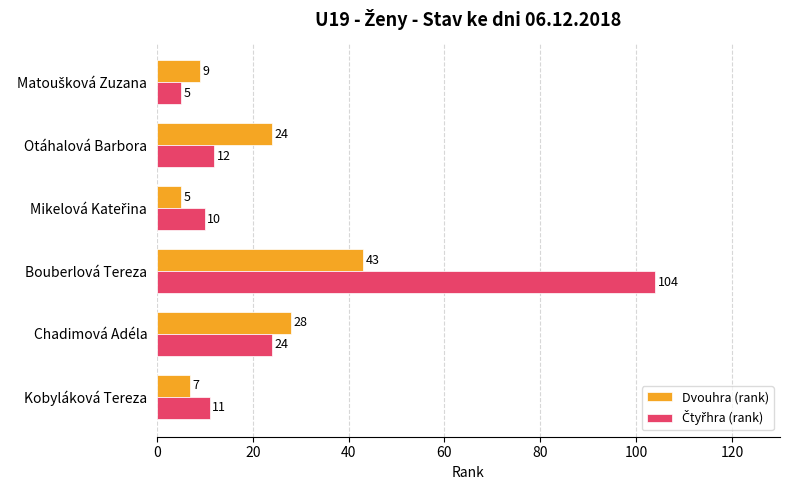

What is the difference between the maximum and minimum values in the Dvouhra (rank) series?

38